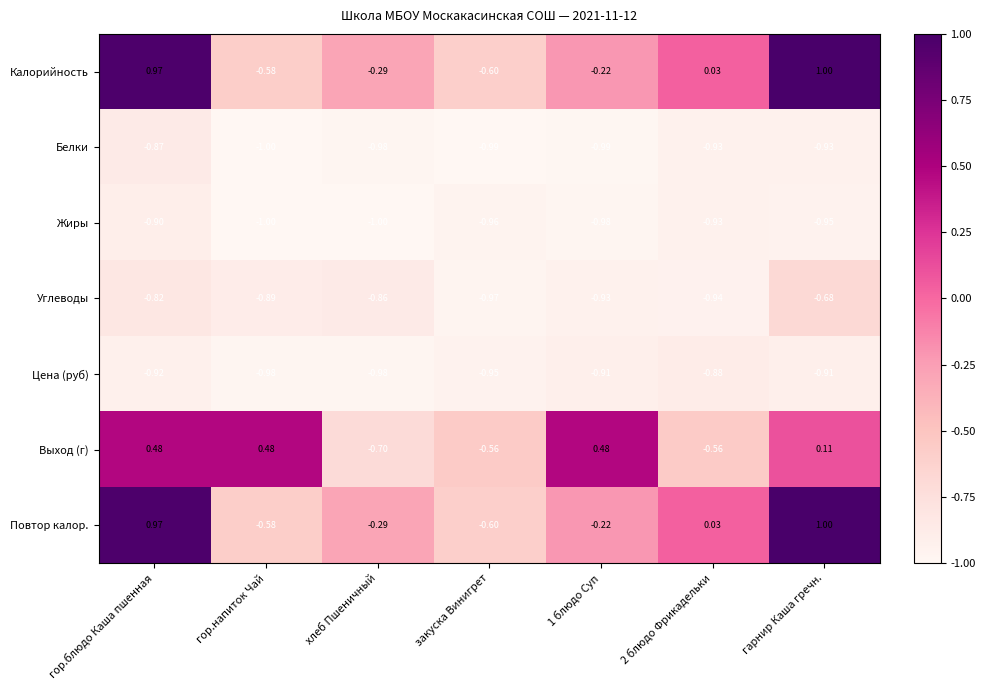

At which label does Белки reach its minimum?

гор.напиток Чай